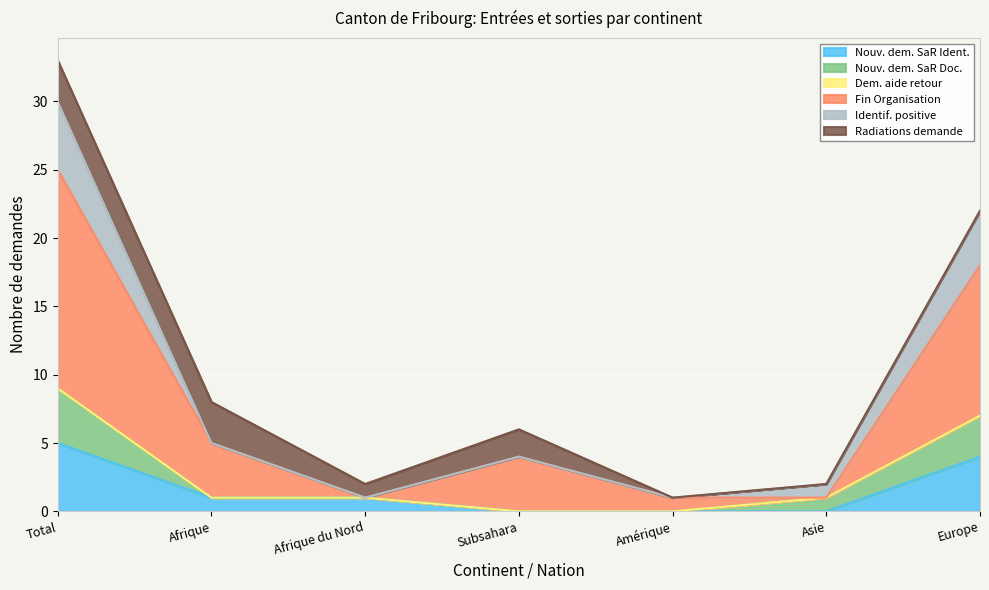

At which category is the sum across all series the highest?

Total